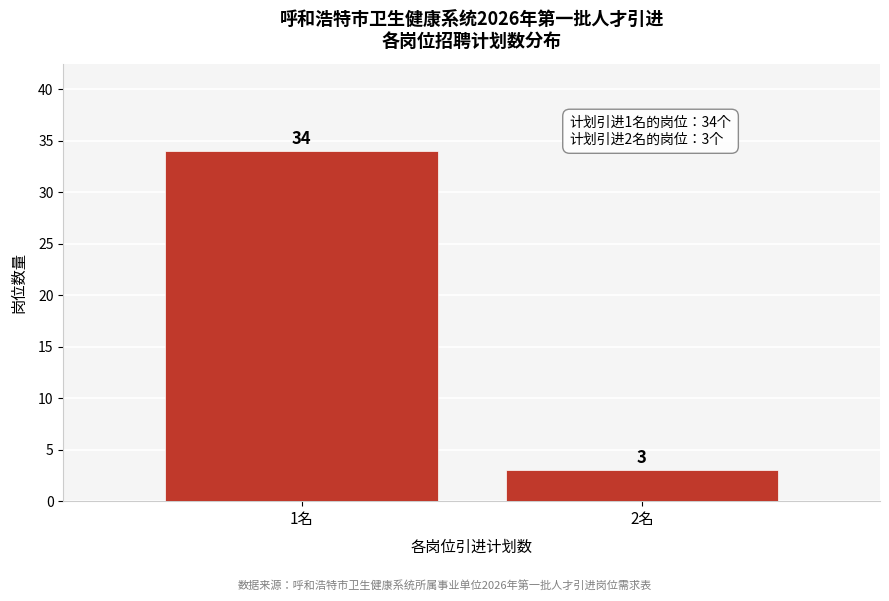

Reading right to left, list all the values displayed in this chart.

2名=3	1名=34